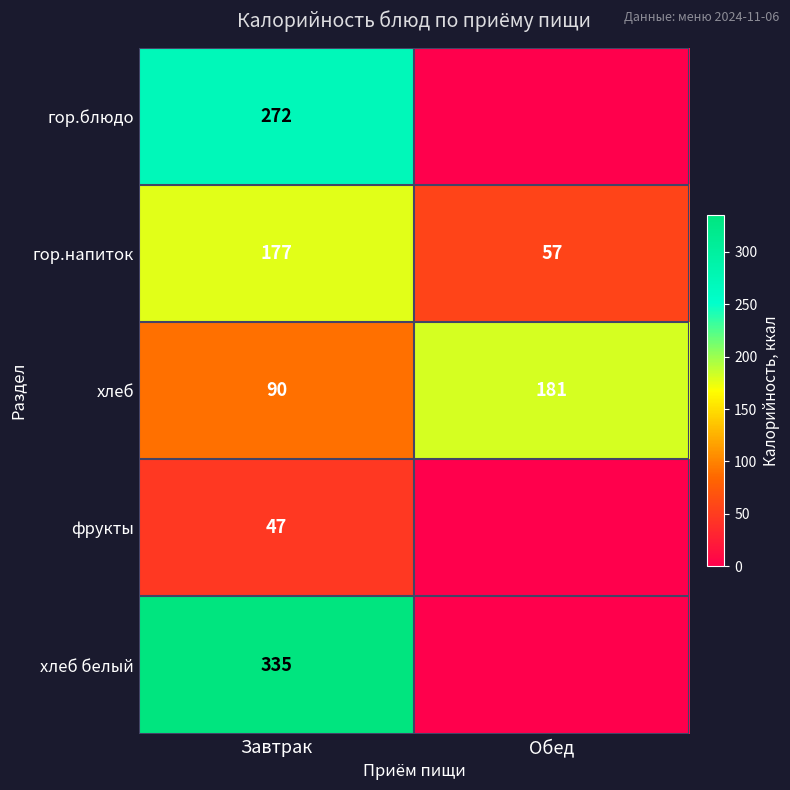

How many values in the хлеб series are below 181?

1